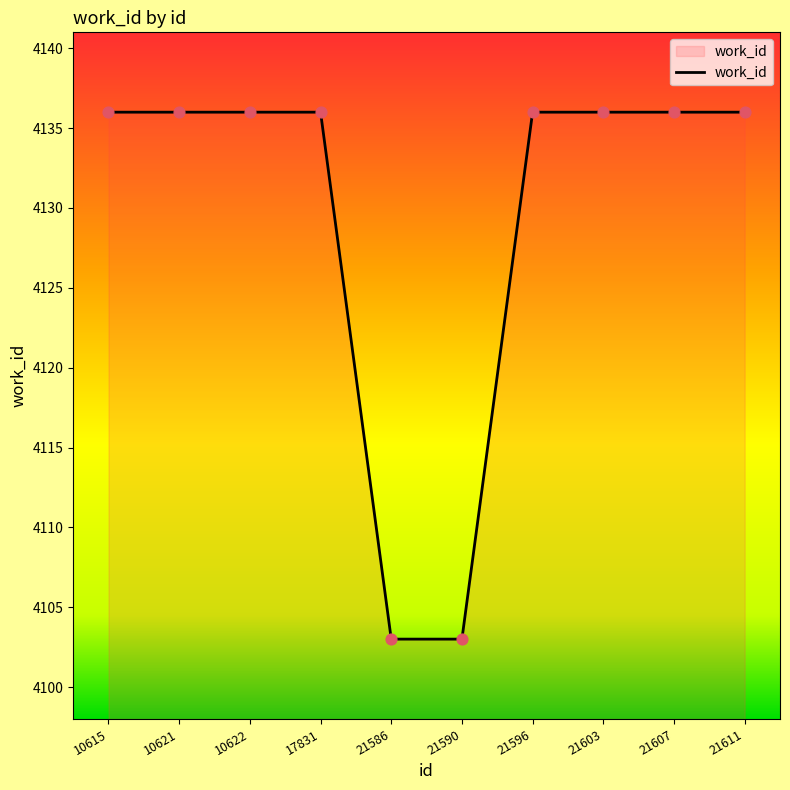

Approximately how many times larger is the value at 10621 compared to 10622?

1.0